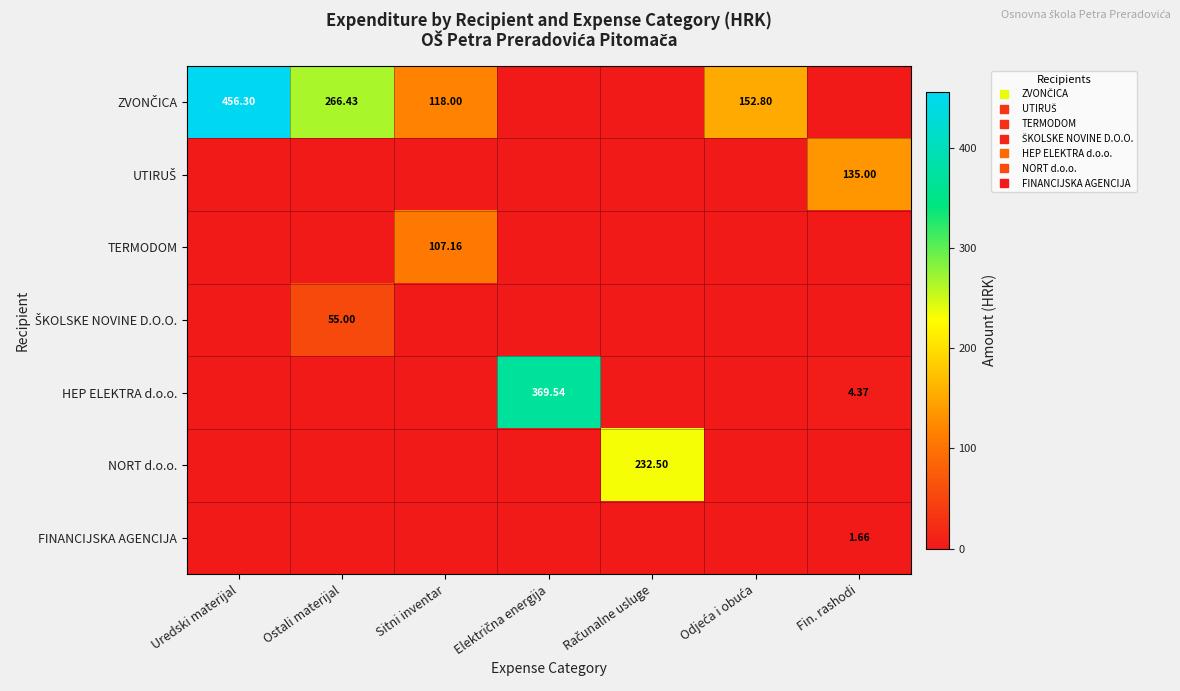

Which series has the widest spread of values?

ZVONČICA